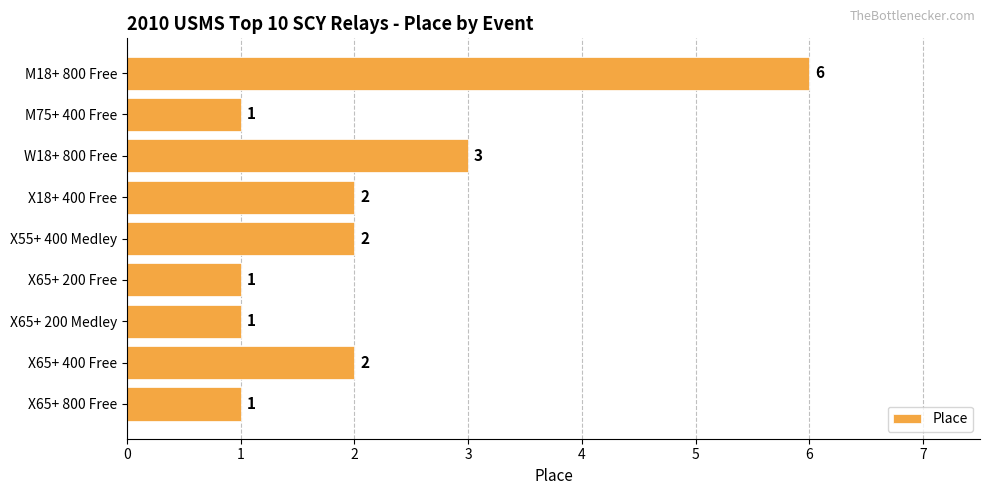

What position from the bottom is W18+ 800 Free?

7